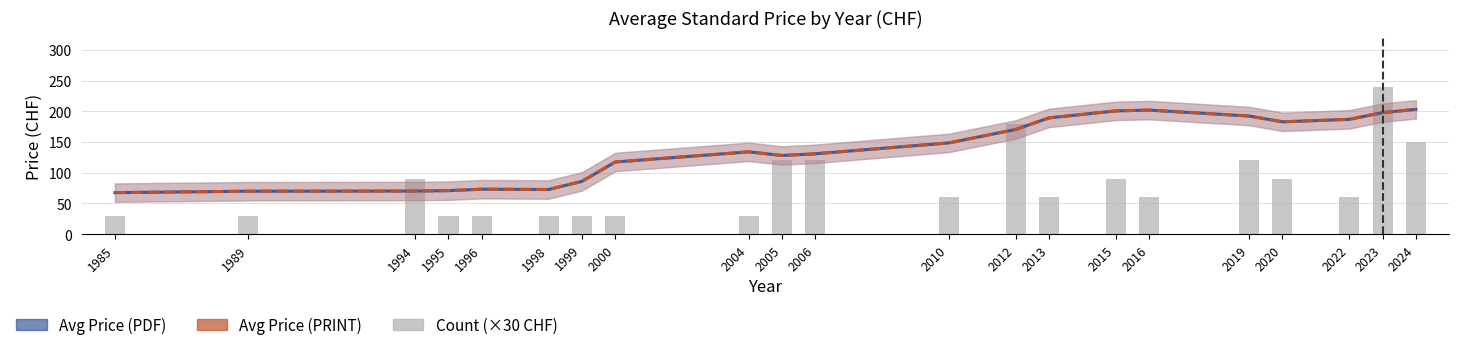

At which label is Avg Price (PDF) closest to 135?

2004